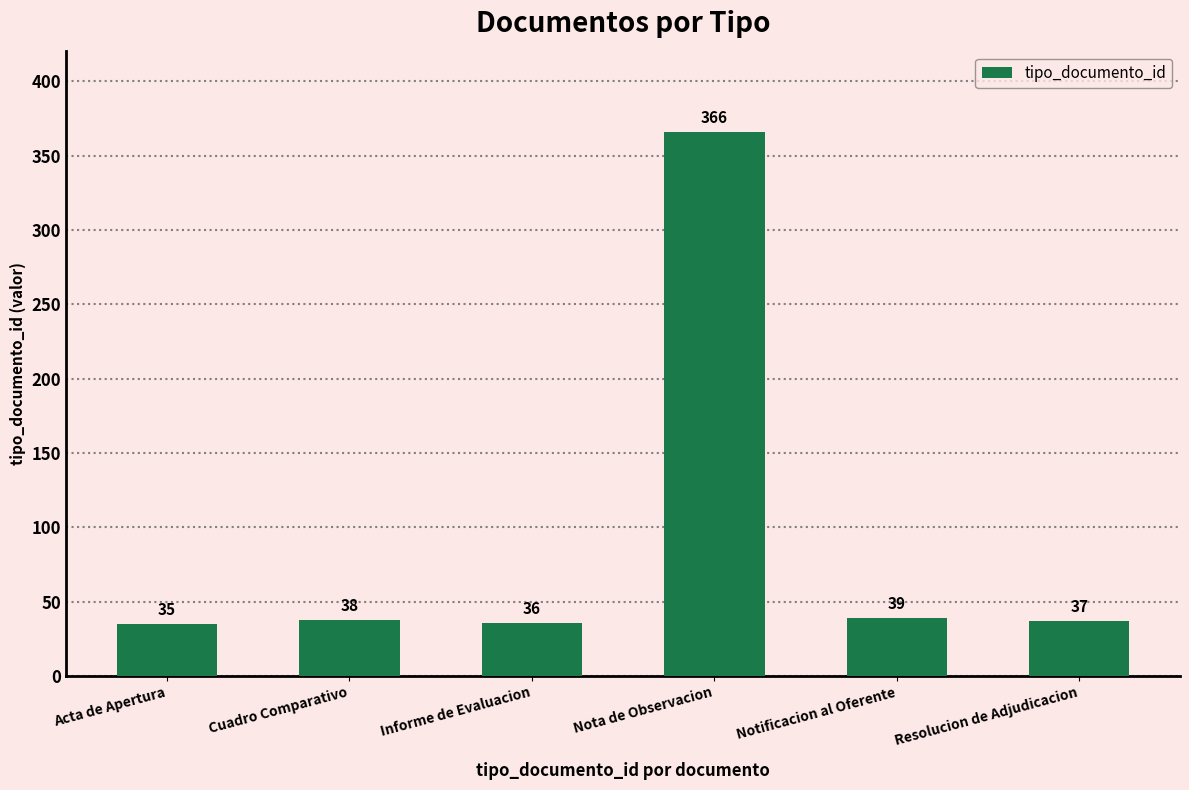

At which label is the value closest to 200?

Notificacion al Oferente